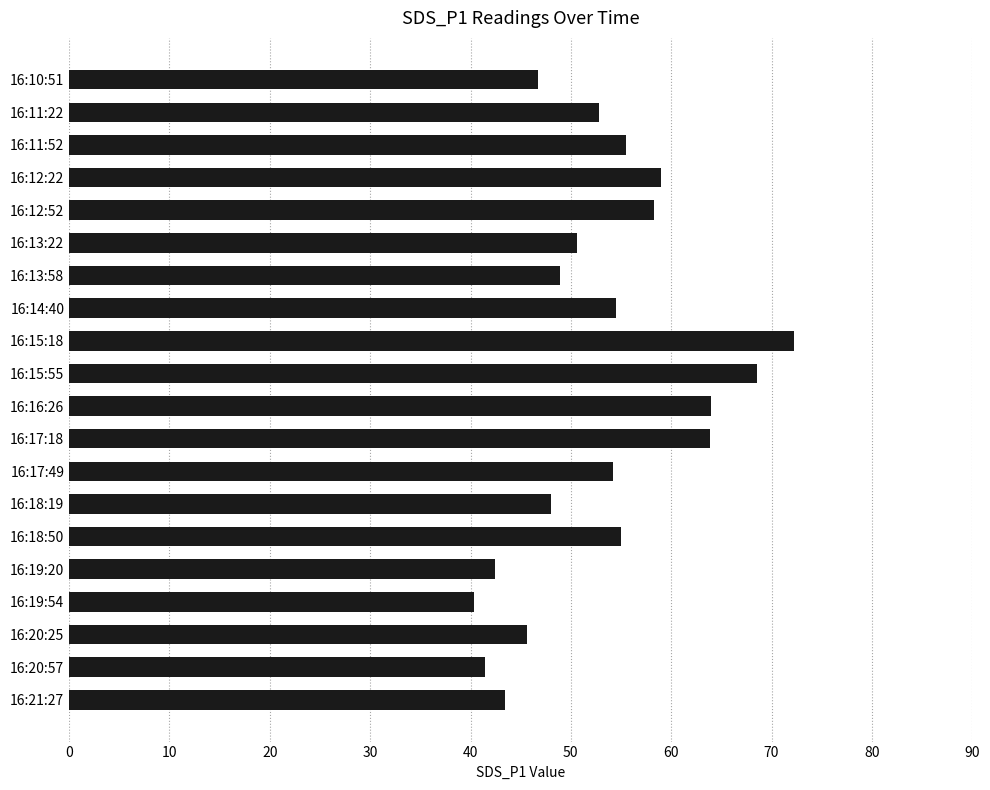

Approximately how many times larger is the value at 16:11:52 compared to 16:13:22?

1.1